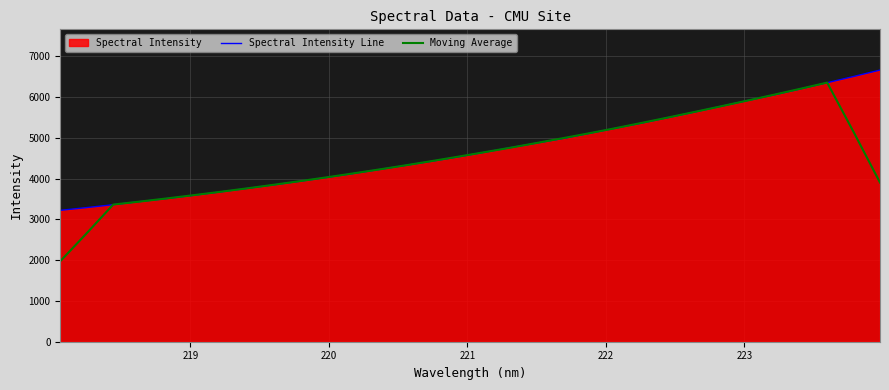

What is the maximum value shown in the chart?

6663.9